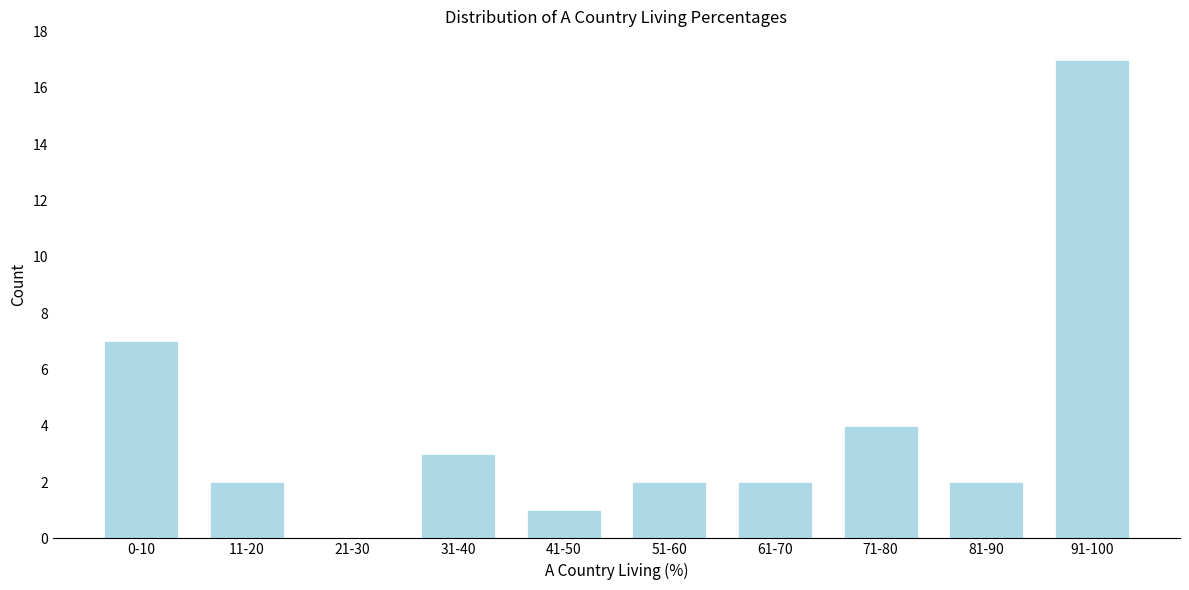

Reading right to left, list all the values displayed in this chart.

91-100=17	81-90=2	71-80=4	61-70=2	51-60=2	41-50=1	31-40=3	21-30=0	11-20=2	0-10=7